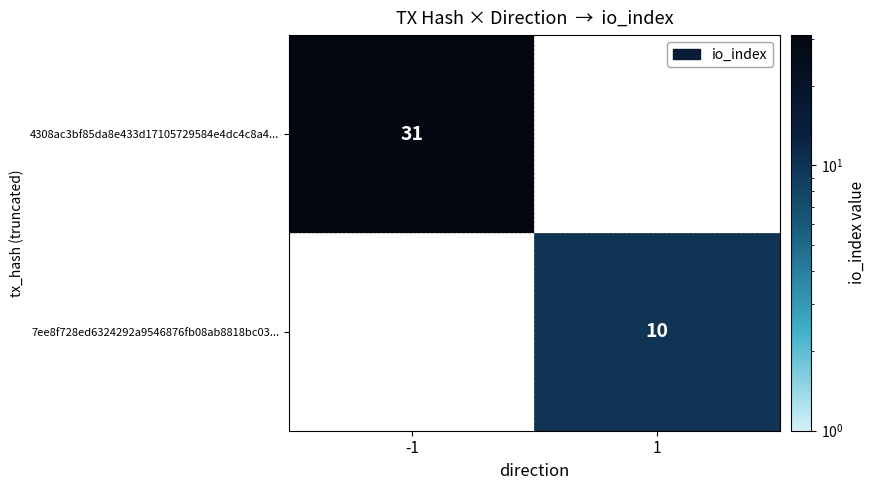

What is the maximum value shown in the chart?

31.0